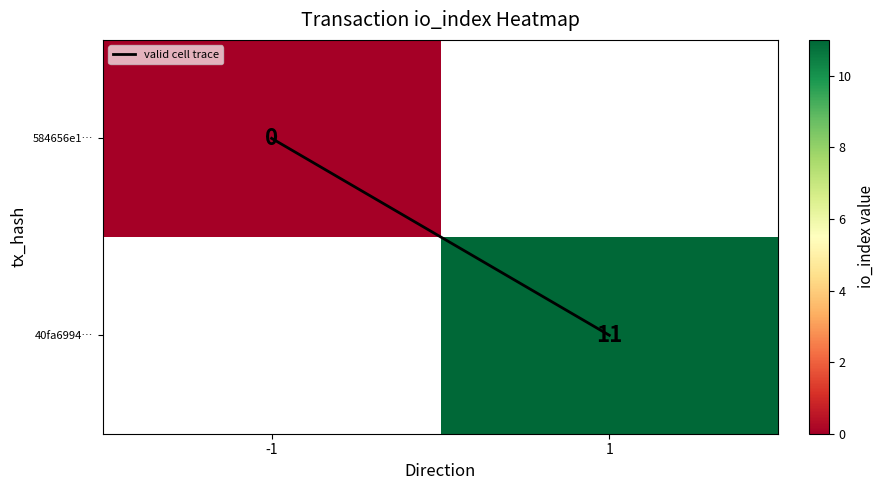

What is the average value of the valid cell trace series?

0.5